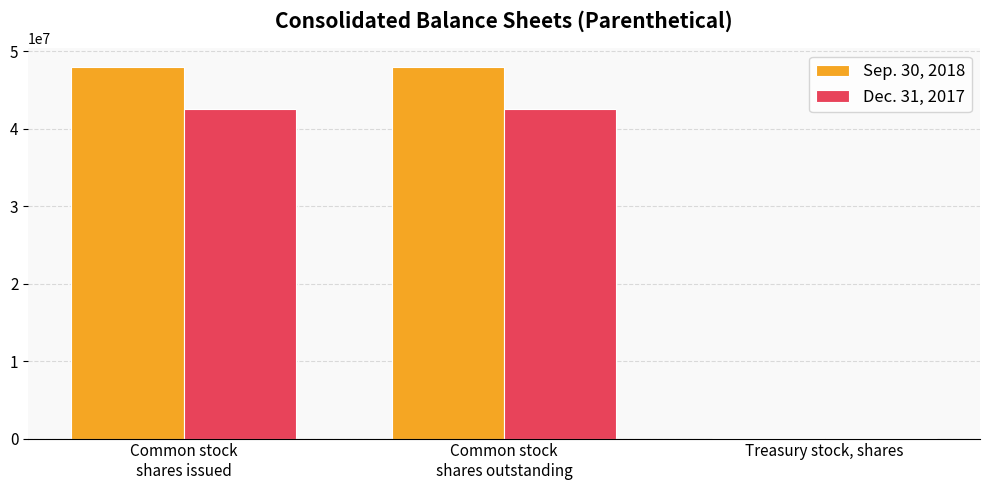

Which series has the largest total across all categories?

Sep. 30, 2018